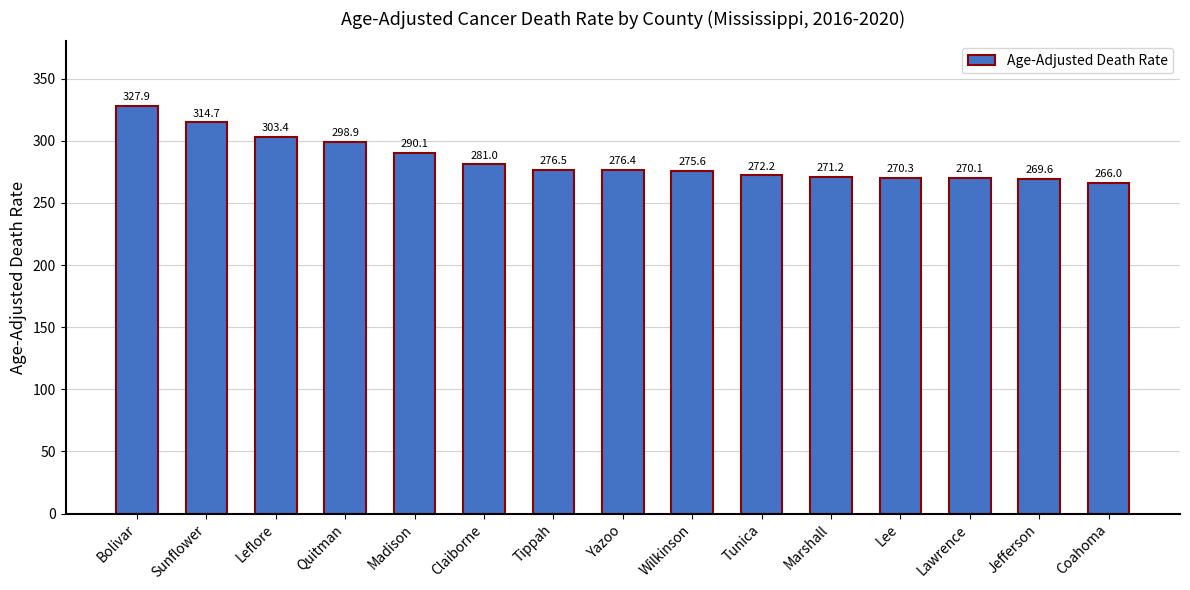

What is the minimum value shown in the chart?

266.0